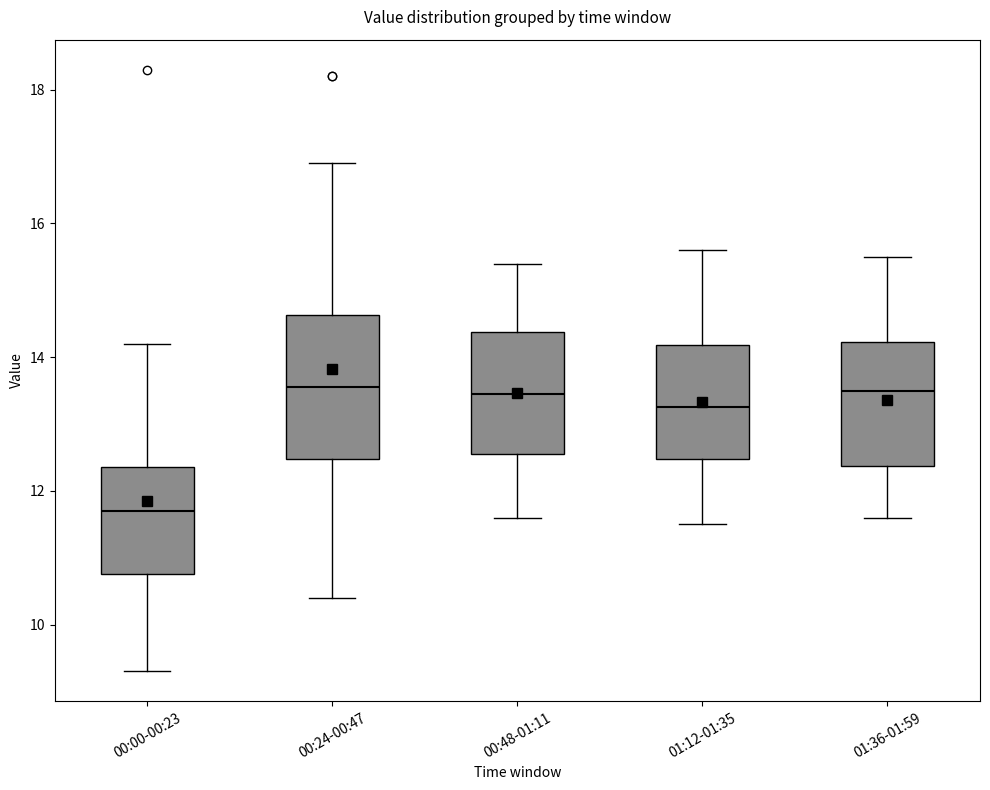

Reading left to right, read every box against the y-axis: the position of its median line, the range the box covers, and the ends of its whiskers. The values are not printed on the chart, so give them approximately, as read against the axis.

00:00-00:23: median 11.8, box 10.8 to 12.4, whiskers 9.4 to 14.2
00:24-00:47: median 13.6, box 12.4 to 14.6, whiskers 10.4 to 17.0
00:48-01:11: median 13.4, box 12.6 to 14.4, whiskers 11.6 to 15.4
01:12-01:35: median 13.2, box 12.4 to 14.2, whiskers 11.6 to 15.6
01:36-01:59: median 13.6, box 12.4 to 14.2, whiskers 11.6 to 15.6